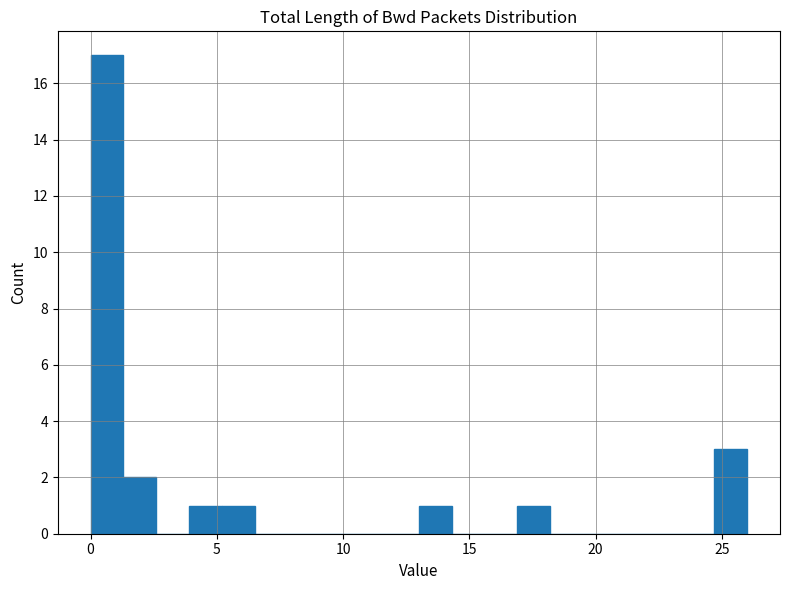

Read against the x-axis, roughly where is the centre of the tallest bar?

0.5